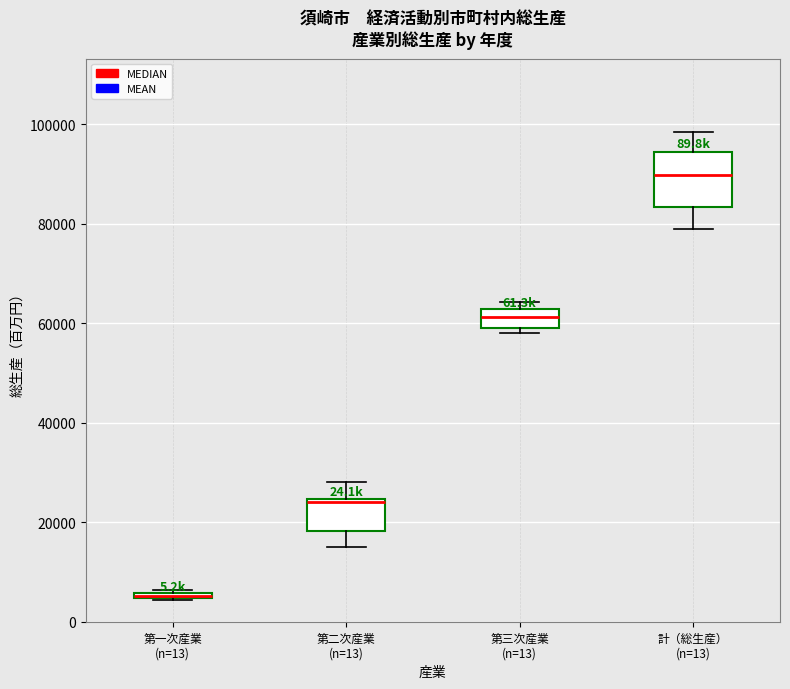

Comparing the boxes themselves (not the whiskers), which one is the tallest?

計（総生産） (n=13)